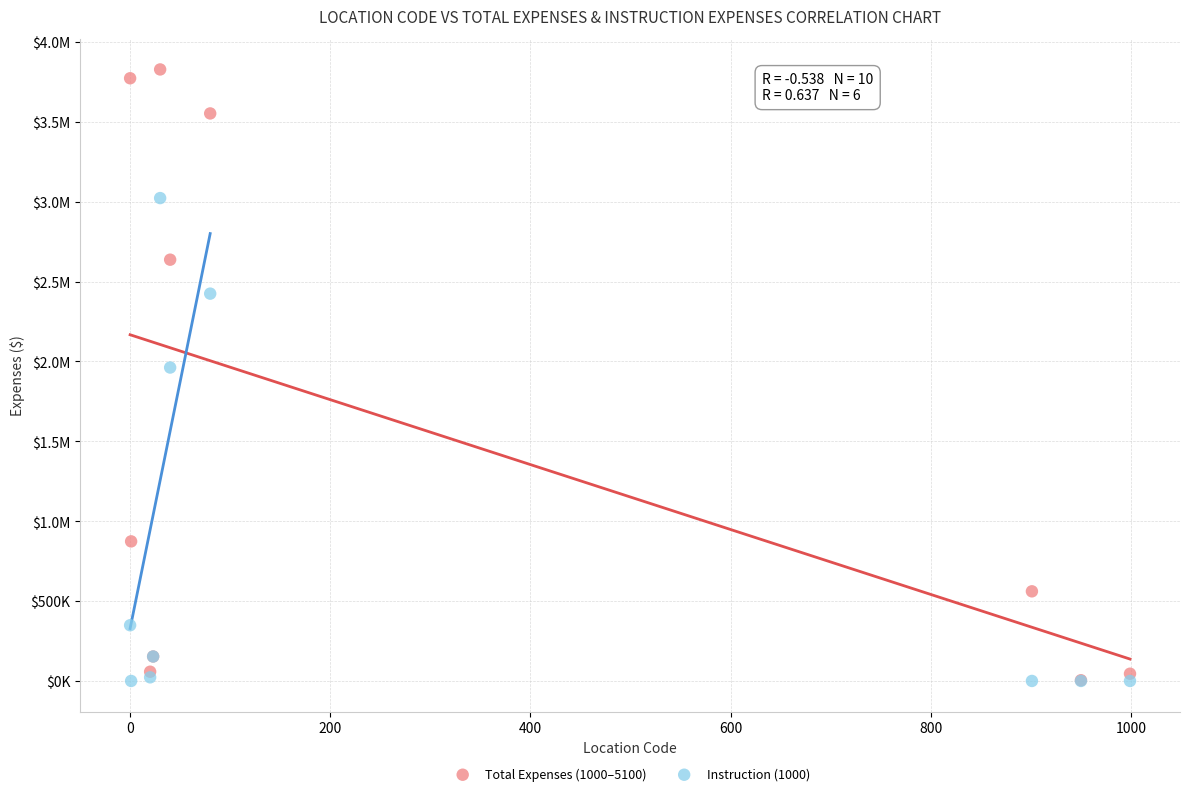

What are all the series names shown in the legend?

Total Expenses (1000–5100), Instruction (1000)